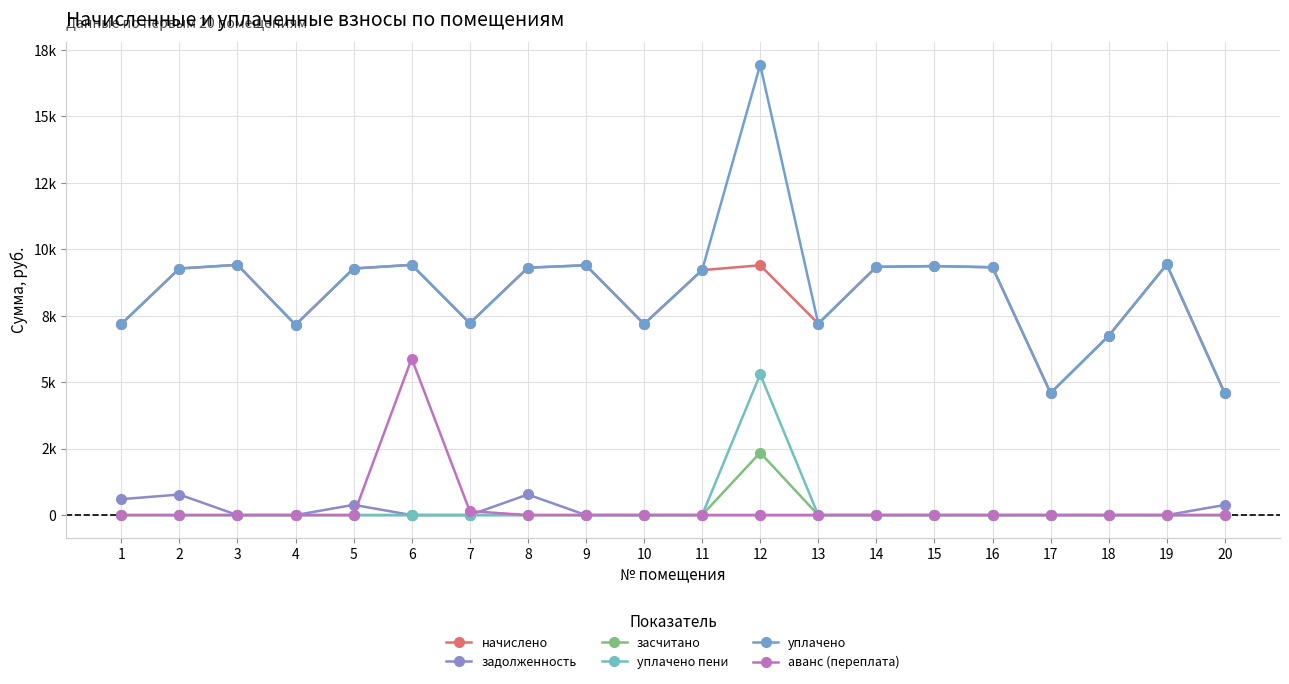

Is it true that аванс (переплата) equals -3437.5 at 18?

False